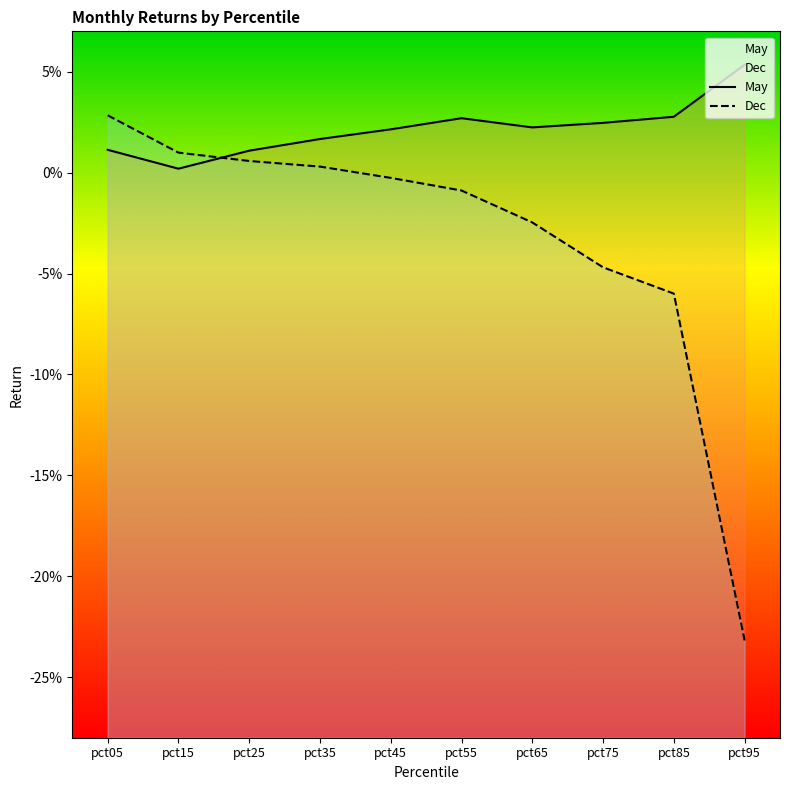

Rank the series at pct65 from lowest to highest value.

Dec, May